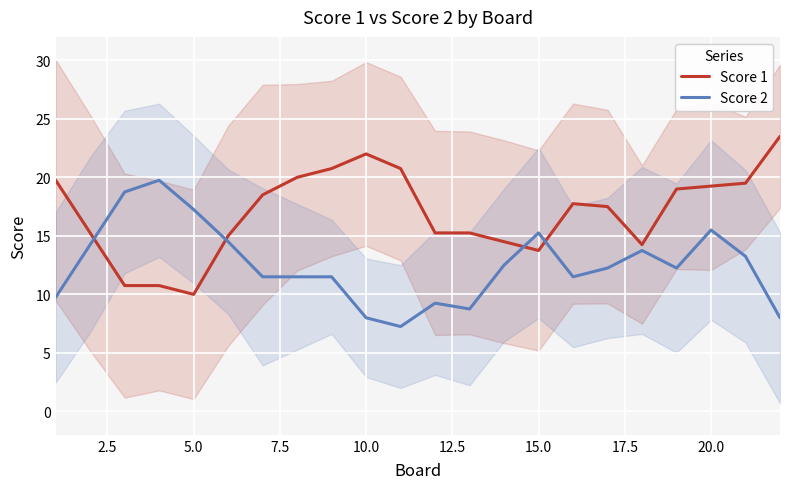

What is the highest value of the Score 1 series?

23.5